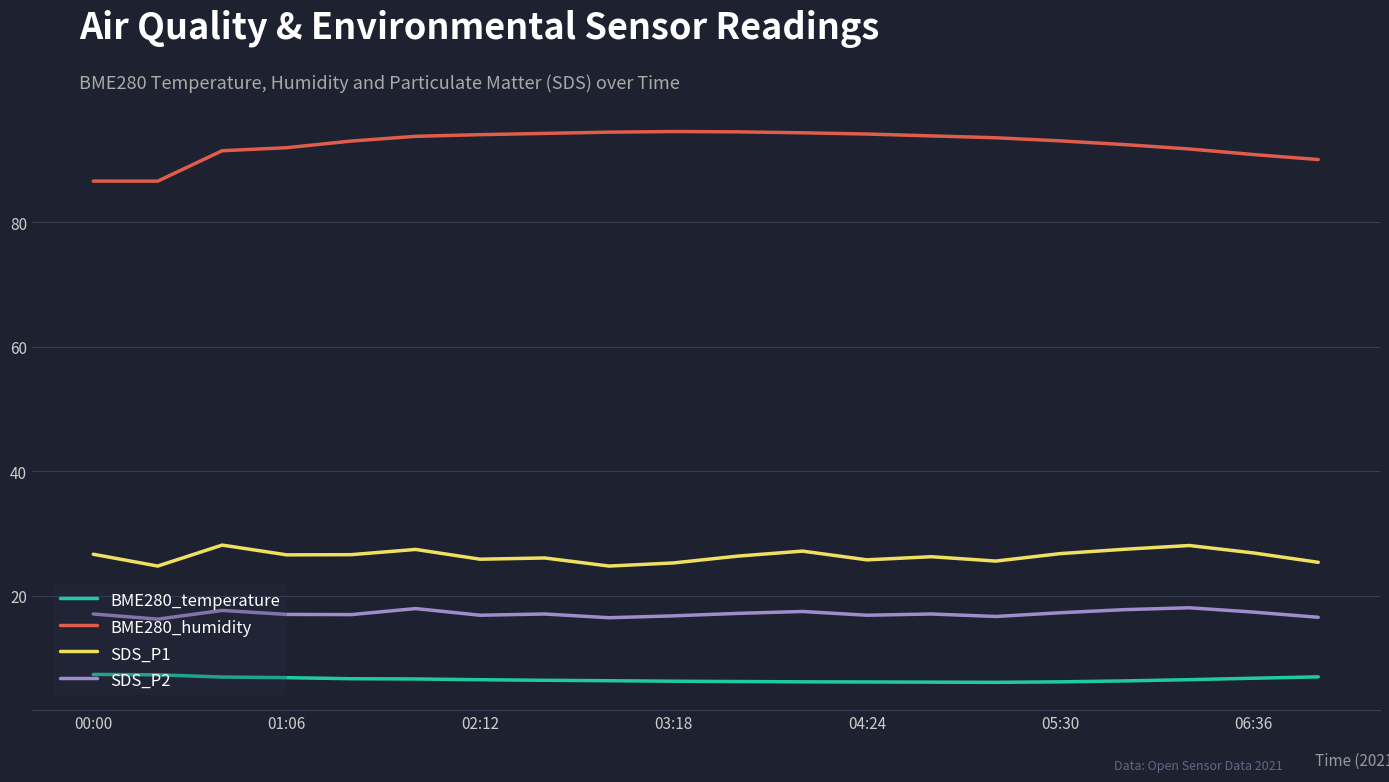

Which series has the largest range (max minus min)?

BME280_humidity